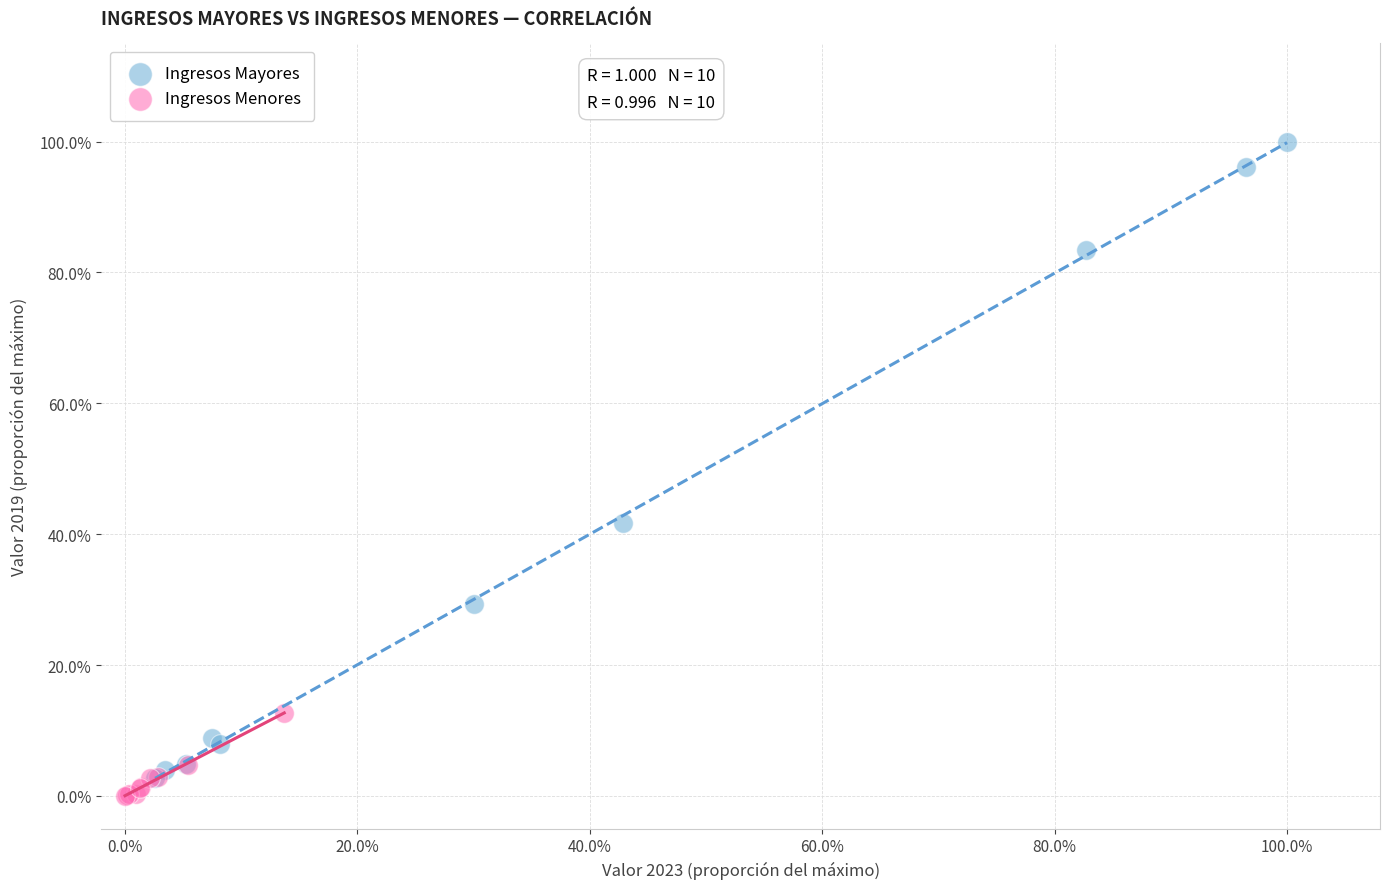

Which series reaches the minimum Y coordinate?

Ingresos Menores